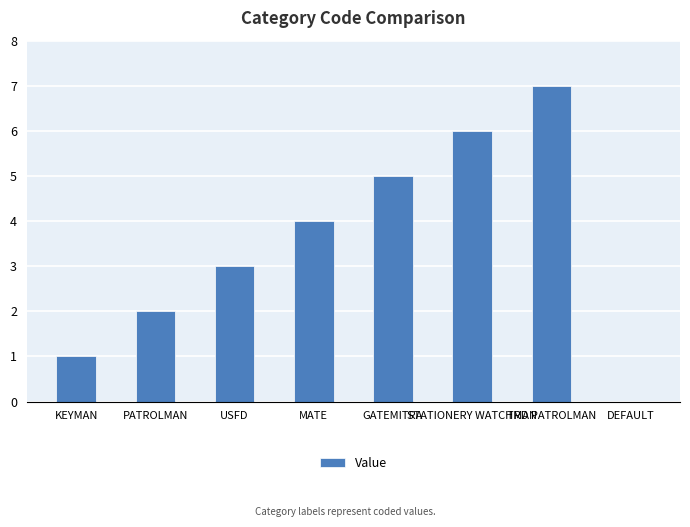

What is the change in value from PATROLMAN to GATEMITRA?

+3